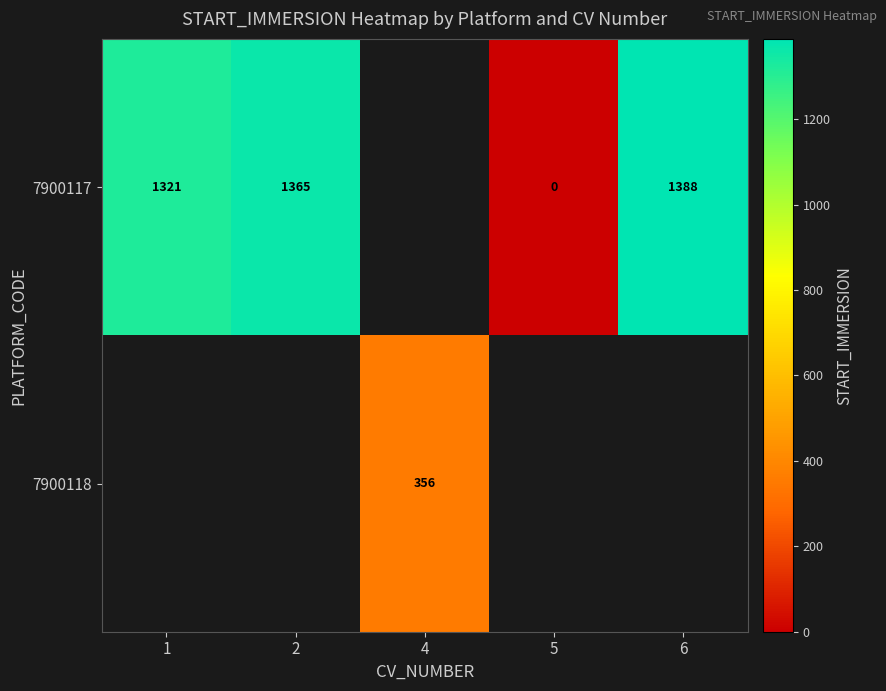

What is the difference between the 7900117 values at 6 and 2?

23